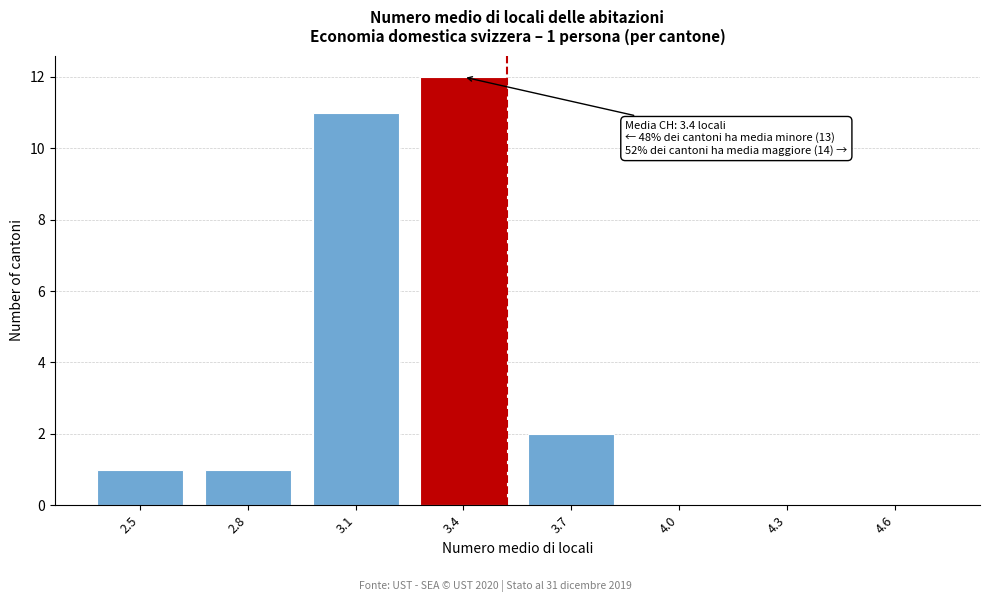

Reading left to right, transcribe all the data shown in this chart.

2.5=1	2.8=1	3.1=11	3.4=12	3.7=2	4.0=0	4.3=0	4.6=0